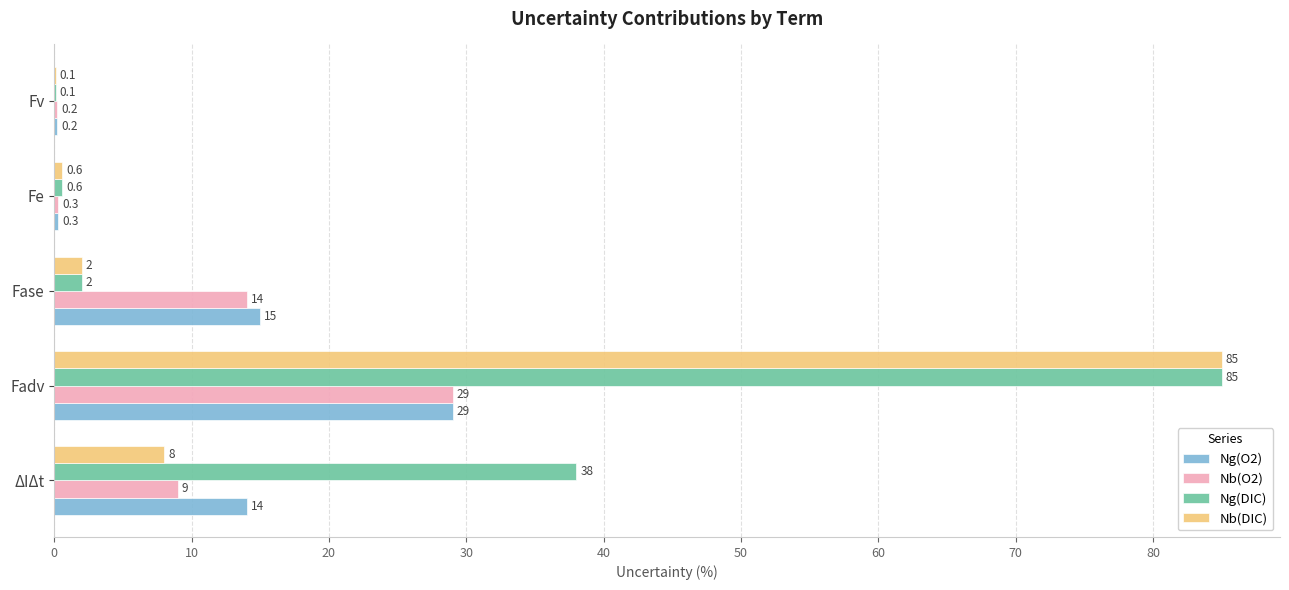

Read the Ng(DIC) value at Fadv.

85.0